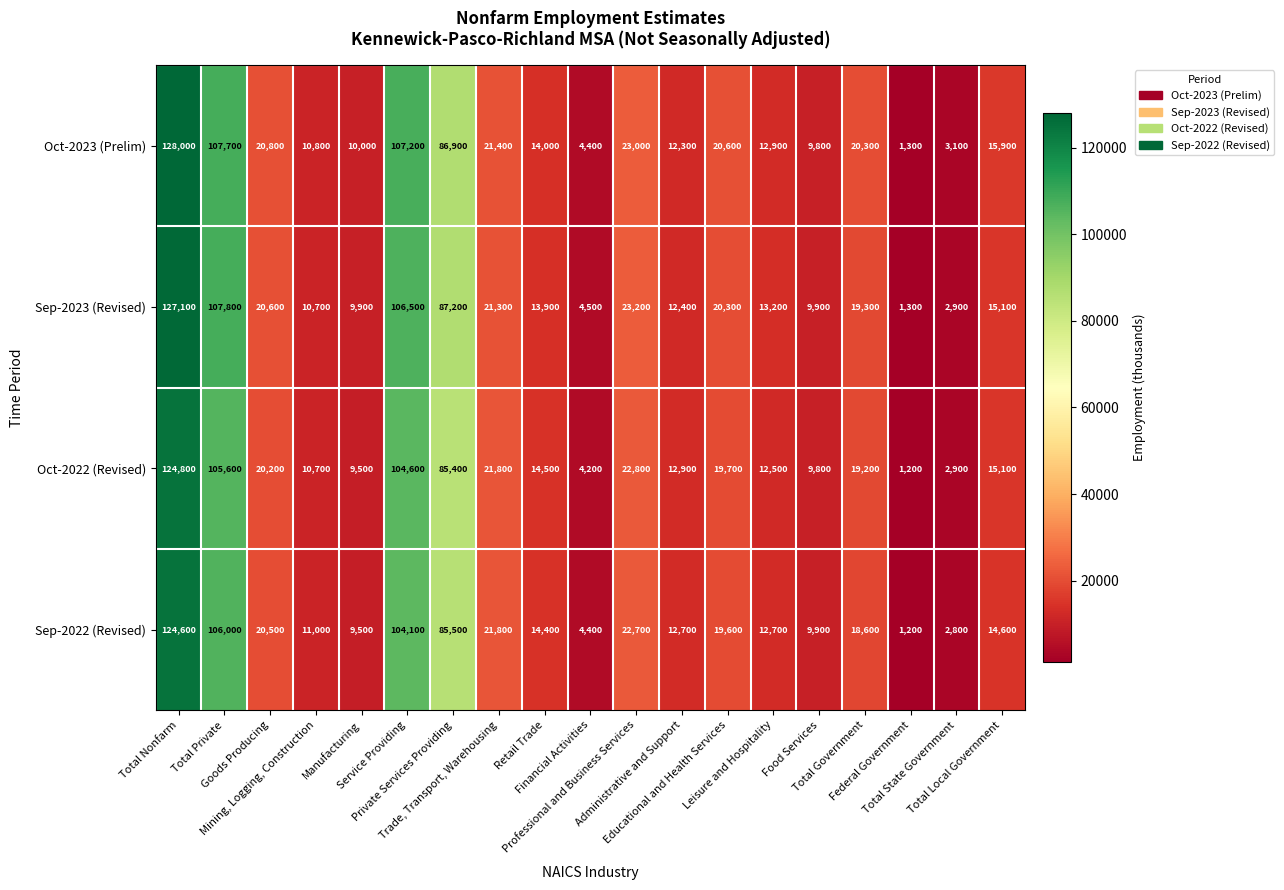

Between Total Nonfarm and Total Private, which series saw the biggest shift?

Oct-2023 (Prelim)